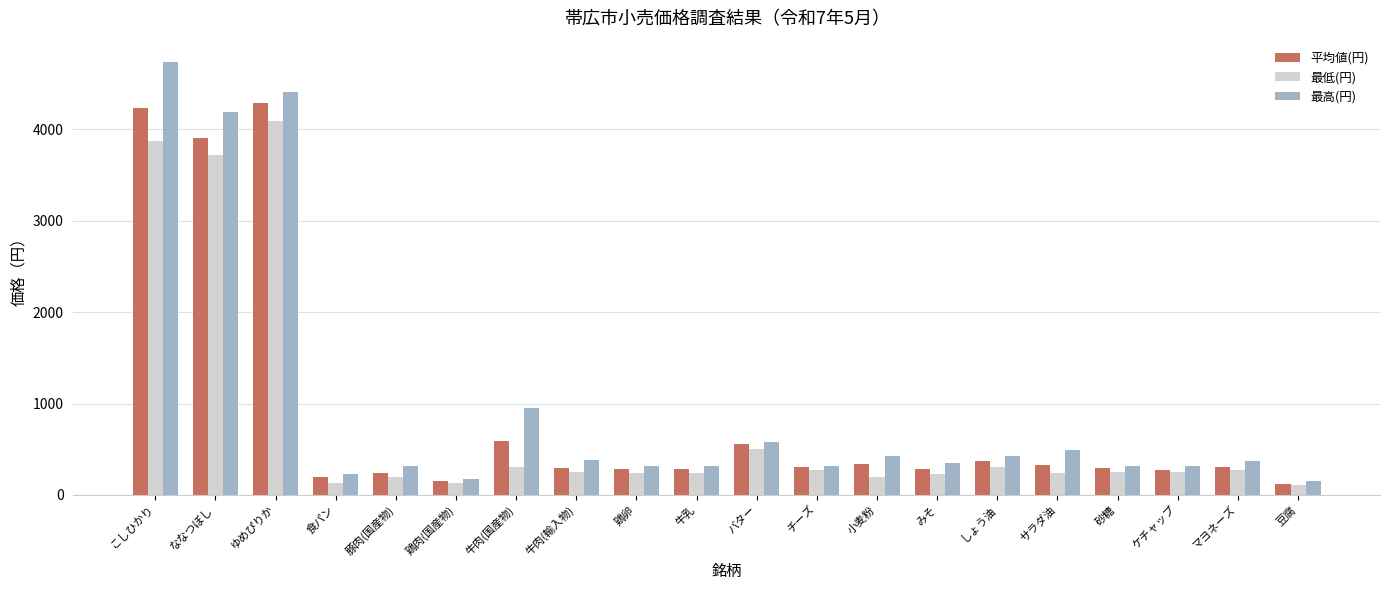

Is the value of 平均値(円) at 鶏卵 greater than the value of 最高(円) at バター?

No